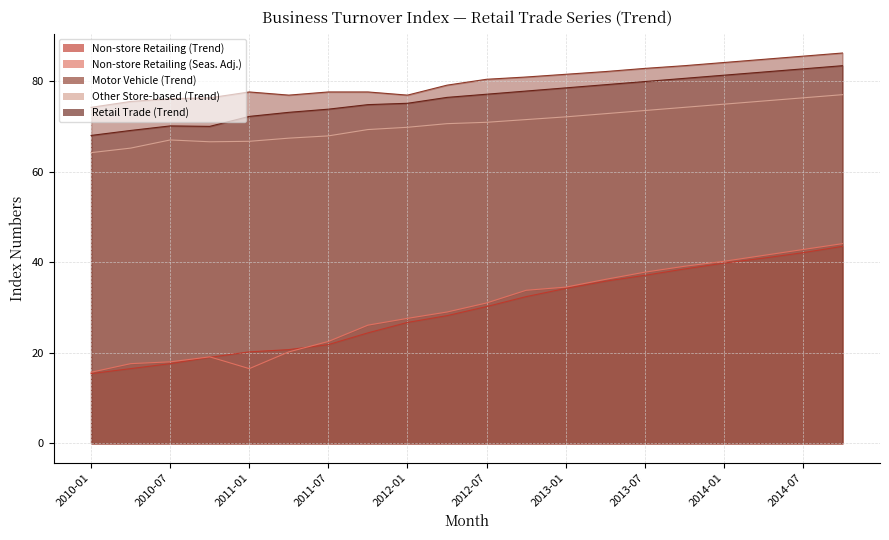

True or false: Other Store-based (Trend) has more than 1 interior local peaks.

False